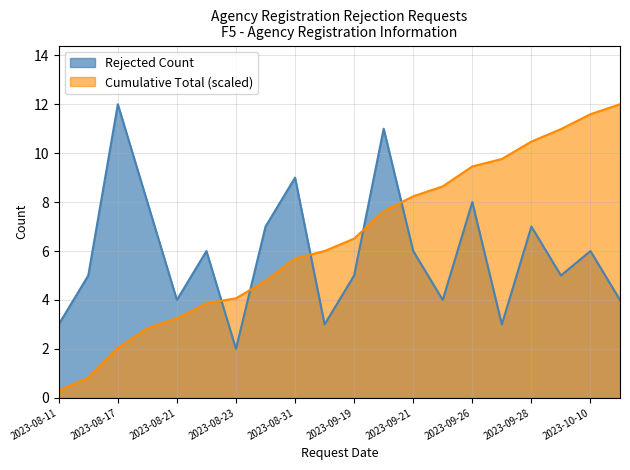

What is the sum of all Cumulative Total values?

128.9